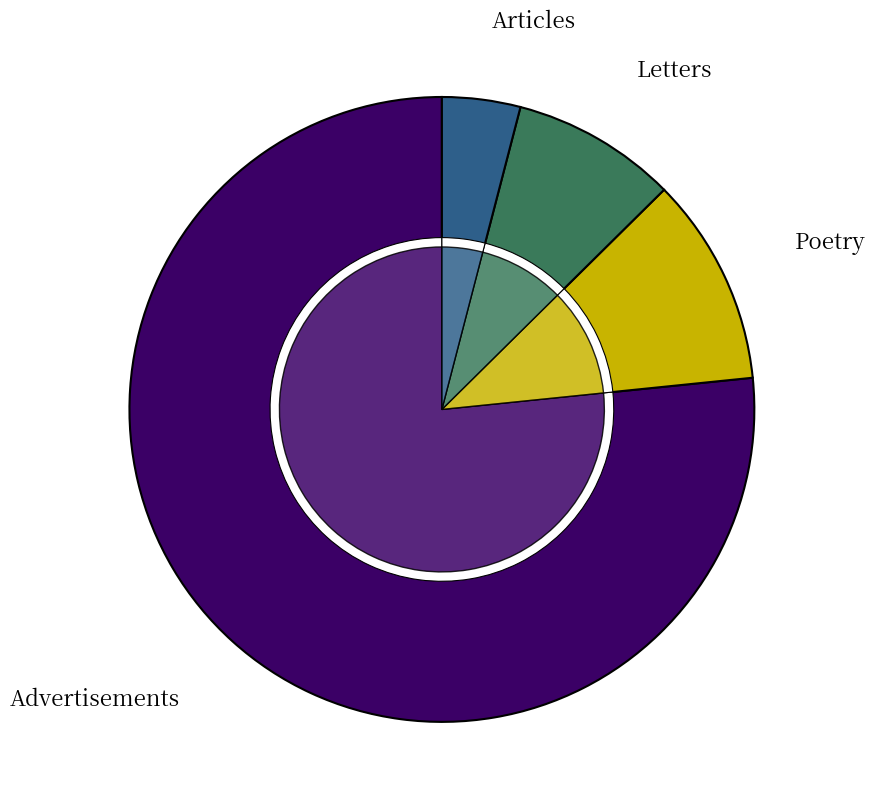

How many slices are in this pie chart?

4